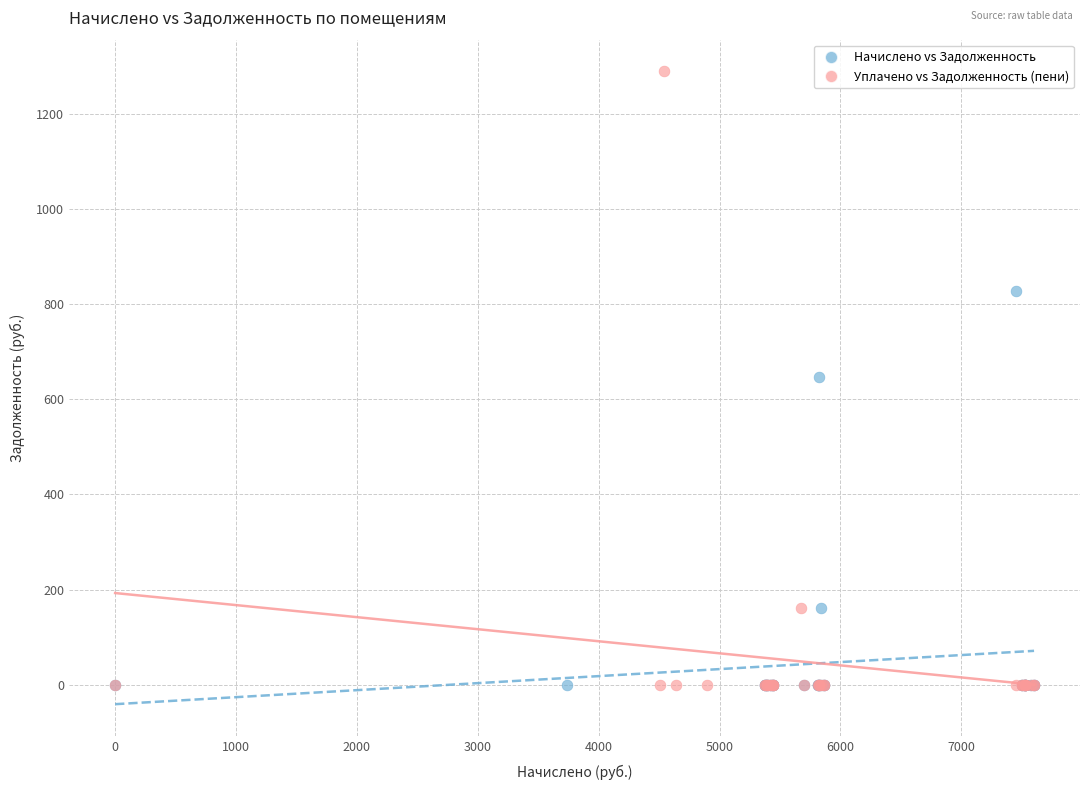

What are all the series names shown in the legend?

Начислено vs Задолженность, Уплачено vs Задолженность (пени)